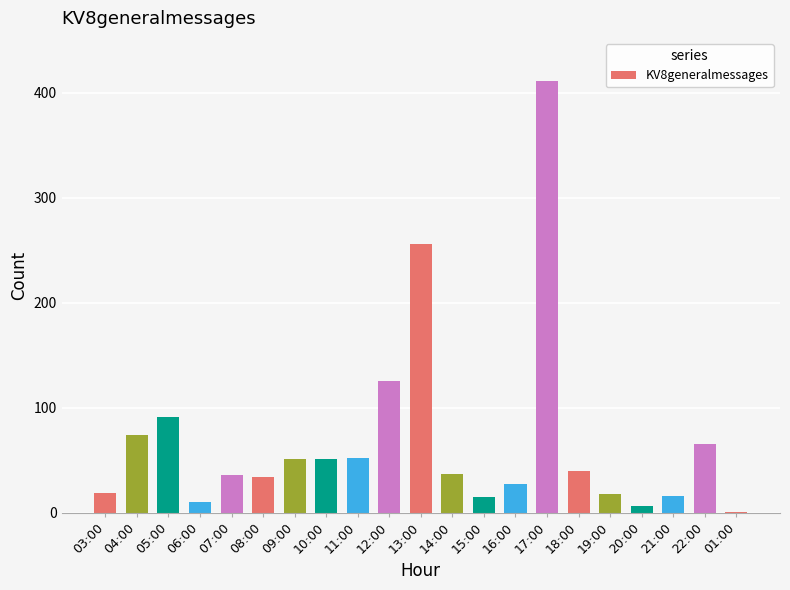

What is the maximum value shown in the chart?

411